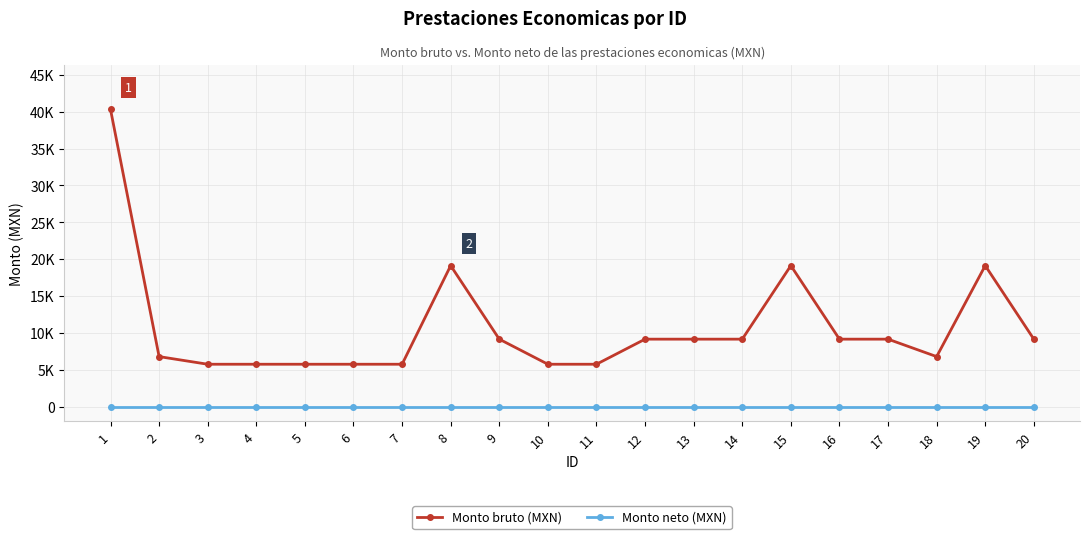

At 10, list the series in order from largest to smallest.

Monto bruto (MXN), Monto neto (MXN)